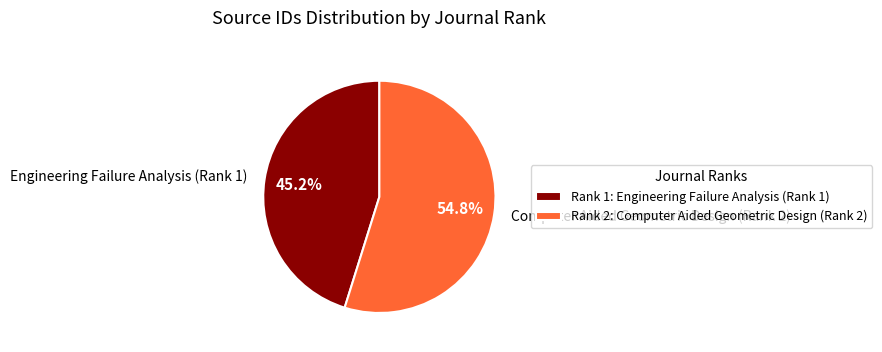

What is the largest slice in the pie chart?

Computer Aided Geometric Design (Rank 2)